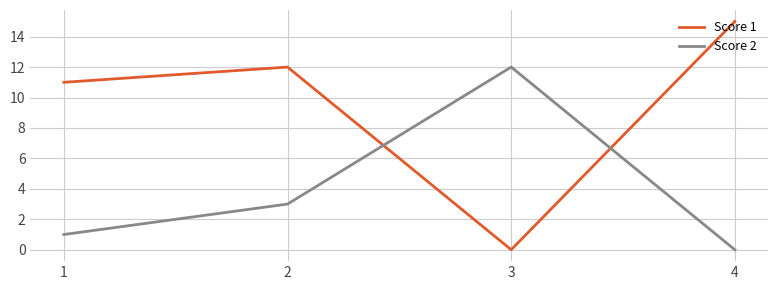

Reading left to right, list all the values displayed in this chart.

Score 1: 1=11	2=12	3=0	4=15
Score 2: 1=1	2=3	3=12	4=0